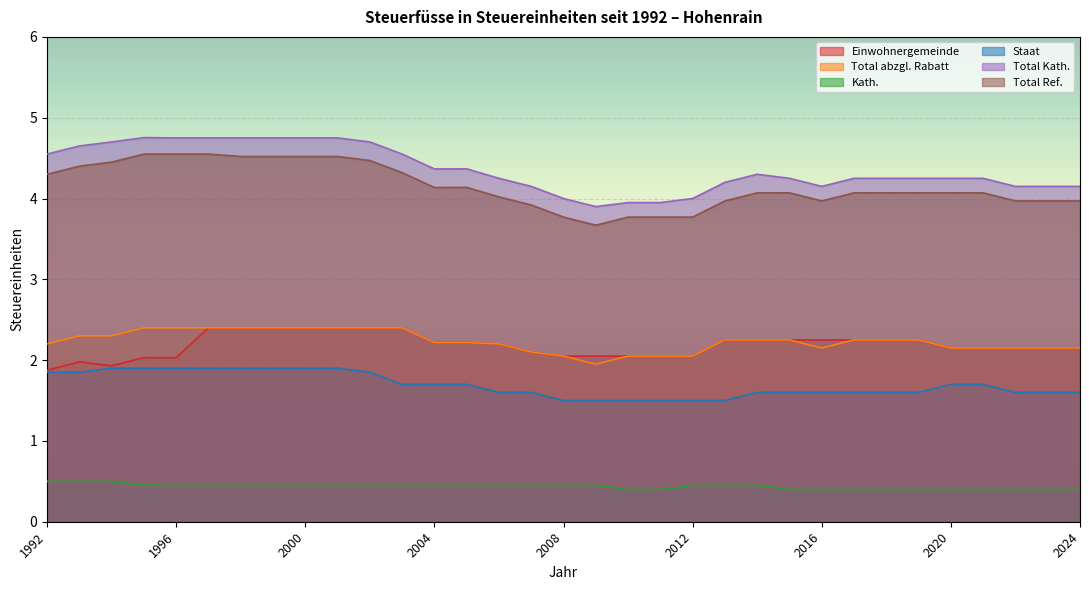

What is the total value across all series at 2001?

16.4